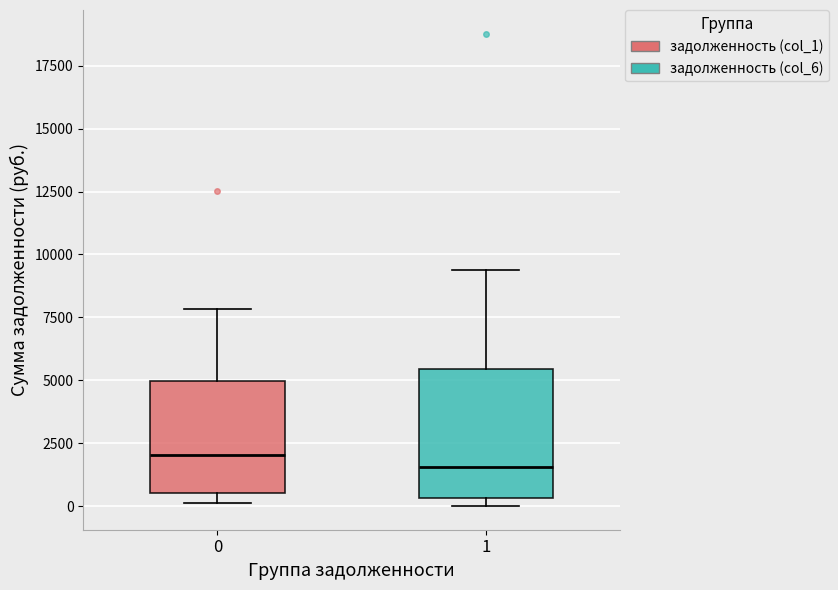

Reading left to right, transcribe this box plot: for each box, give where its median line is, the range the box spans, and where its two whiskers end, as read against the y-axis. The values are not printed on the chart, so give them approximately, as read against the axis.

0: median 2000, box 500 to 5000, whiskers 0 to 8000
1: median 1500, box 500 to 5500, whiskers 0 to 9500